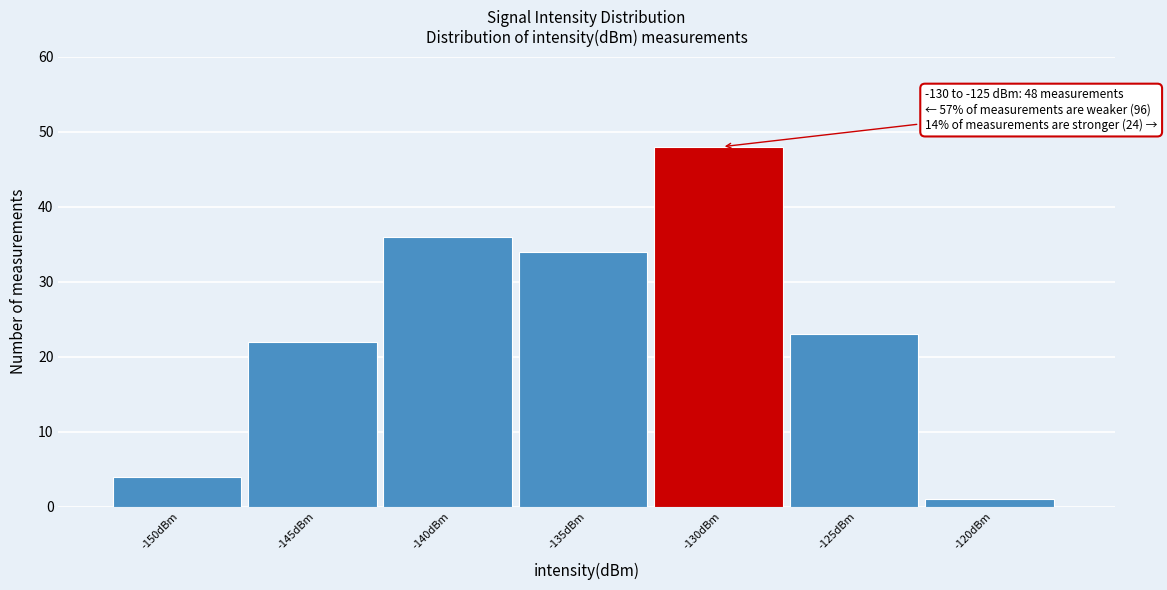

Reading left to right, list all the values displayed in this chart.

-150dBm=4	-145dBm=22	-140dBm=36	-135dBm=34	-130dBm=48	-125dBm=23	-120dBm=1